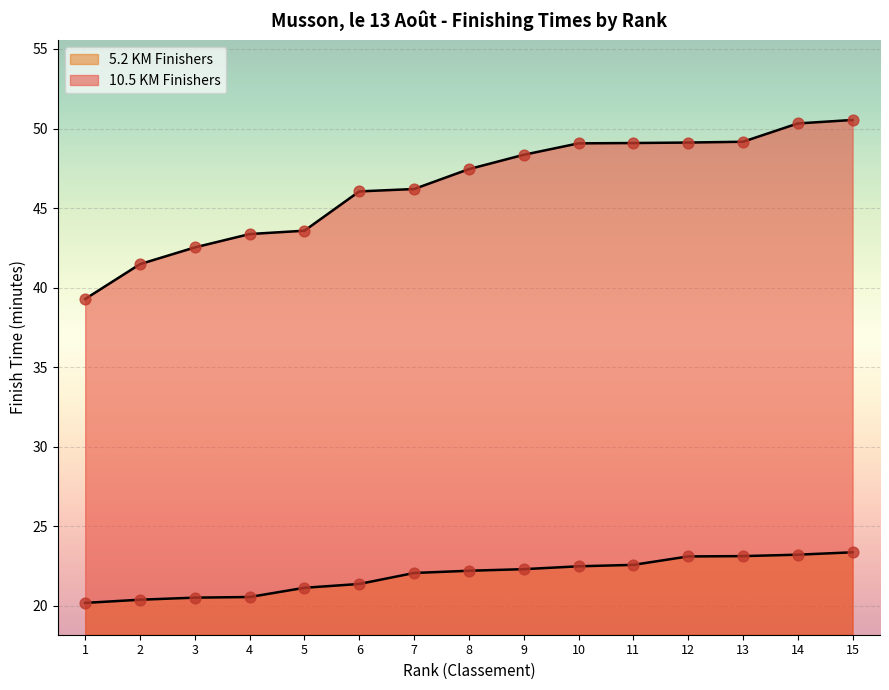

What are all the series names shown in the legend?

10.5 KM Finishers, 5.2 KM Finishers